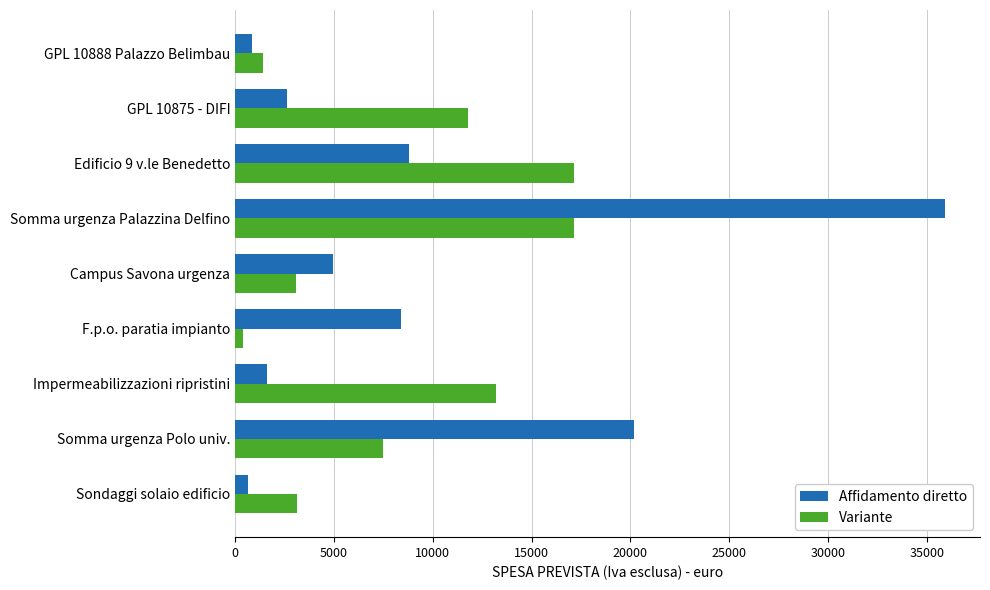

Which series has the largest range (max minus min)?

Affidamento diretto